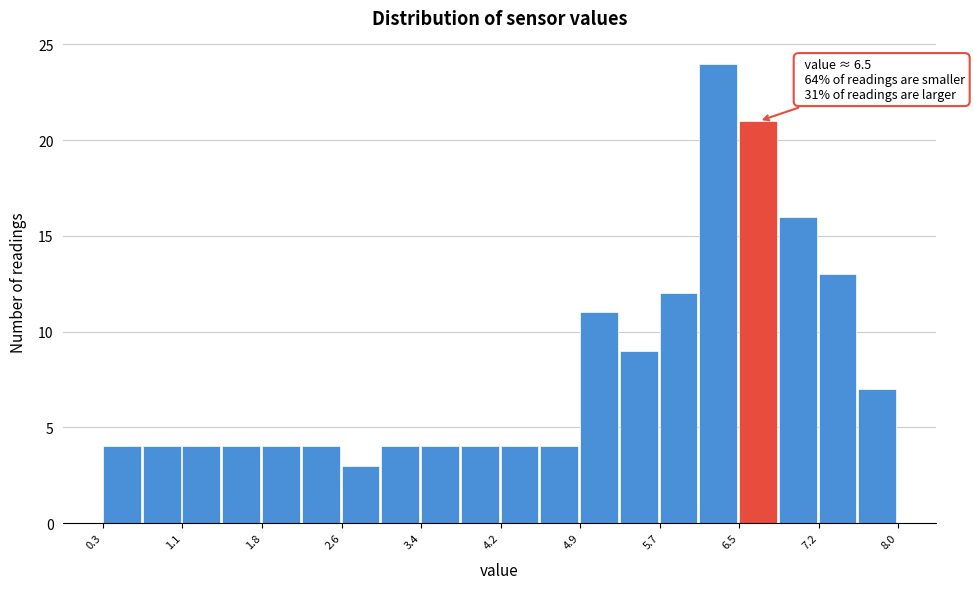

Read against the x-axis, roughly where is the centre of the tallest bar?

6.3